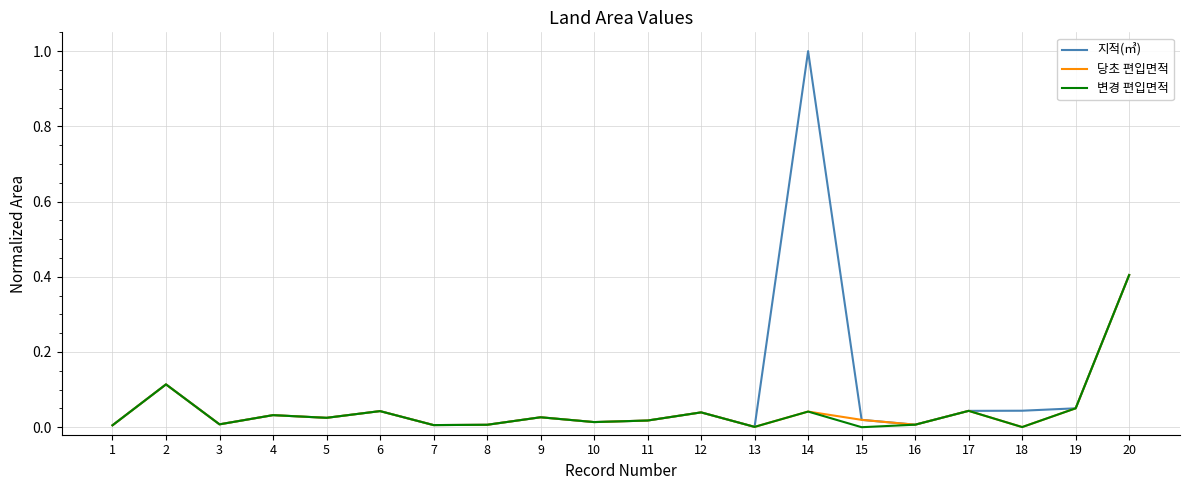

Is the value of 변경 편입면적 at 7 greater than the value of 당초 편입면적 at 4?

No